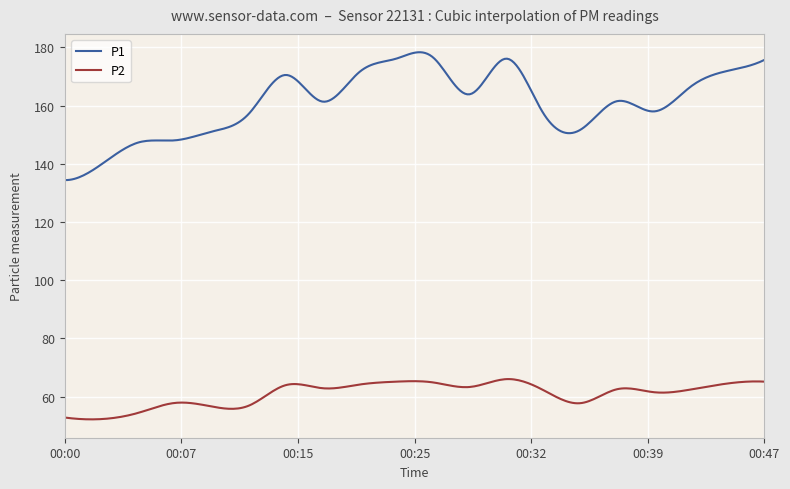

True or false: P2 and P1 cross at least once.

False